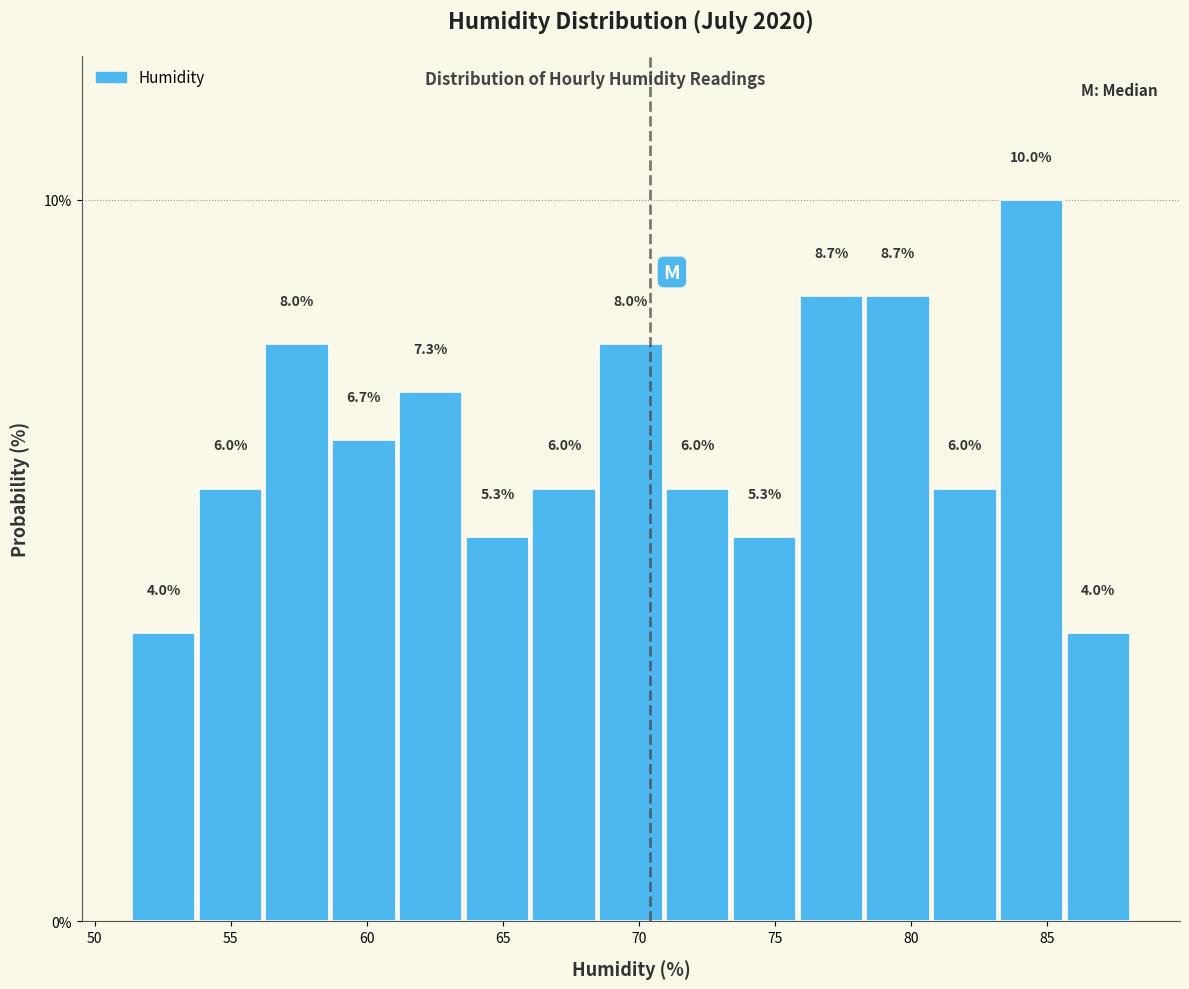

Reading left to right, list every bar in this chart as the range it spans on the x-axis followed by its height. The bar edges are not printed on the chart, so give them approximately, as read against the axis.

51.5 to 54.0: 4.0
54.0 to 56.0: 6.0
56.0 to 58.5: 8.0
58.5 to 61.0: 6.7
61.0 to 63.5: 7.3
63.5 to 66.0: 5.3
66.0 to 68.5: 6.0
68.5 to 71.0: 8.0
71.0 to 73.5: 6.0
73.5 to 76.0: 5.3
76.0 to 78.5: 8.7
78.5 to 80.5: 8.7
80.5 to 83.0: 6.0
83.0 to 85.5: 10.0
85.5 to 88.0: 4.0